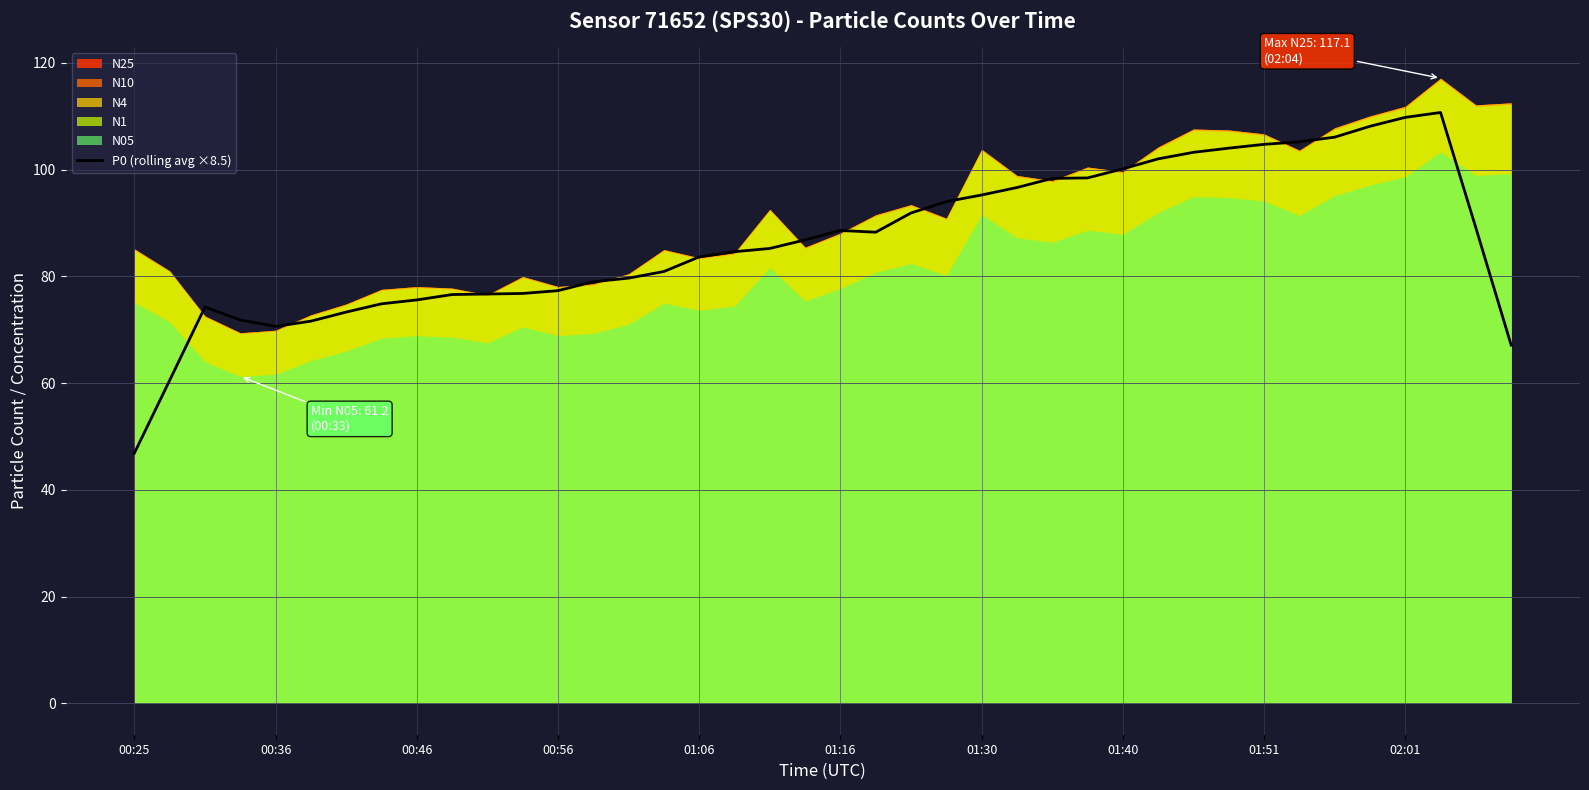

How many points are higher than both their immediate neighbors (excluding endpoints)?

3